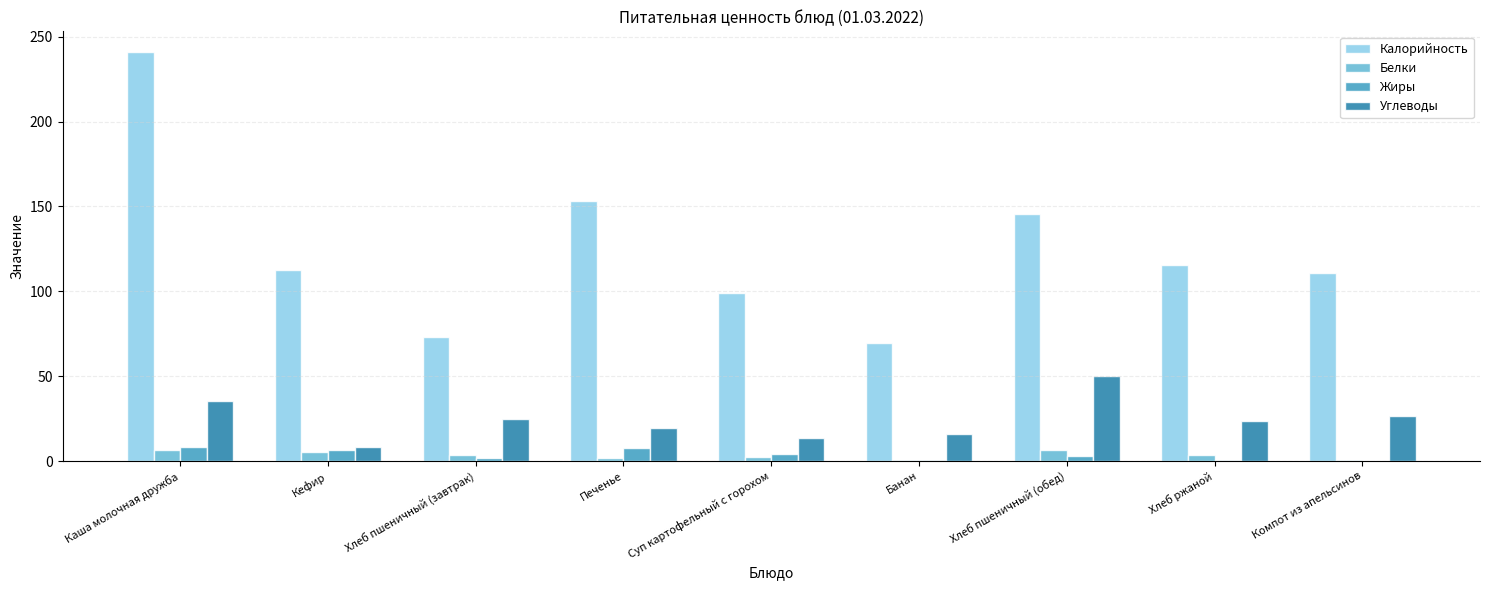

Which label corresponds to the largest value in the chart?

Каша молочная дружба